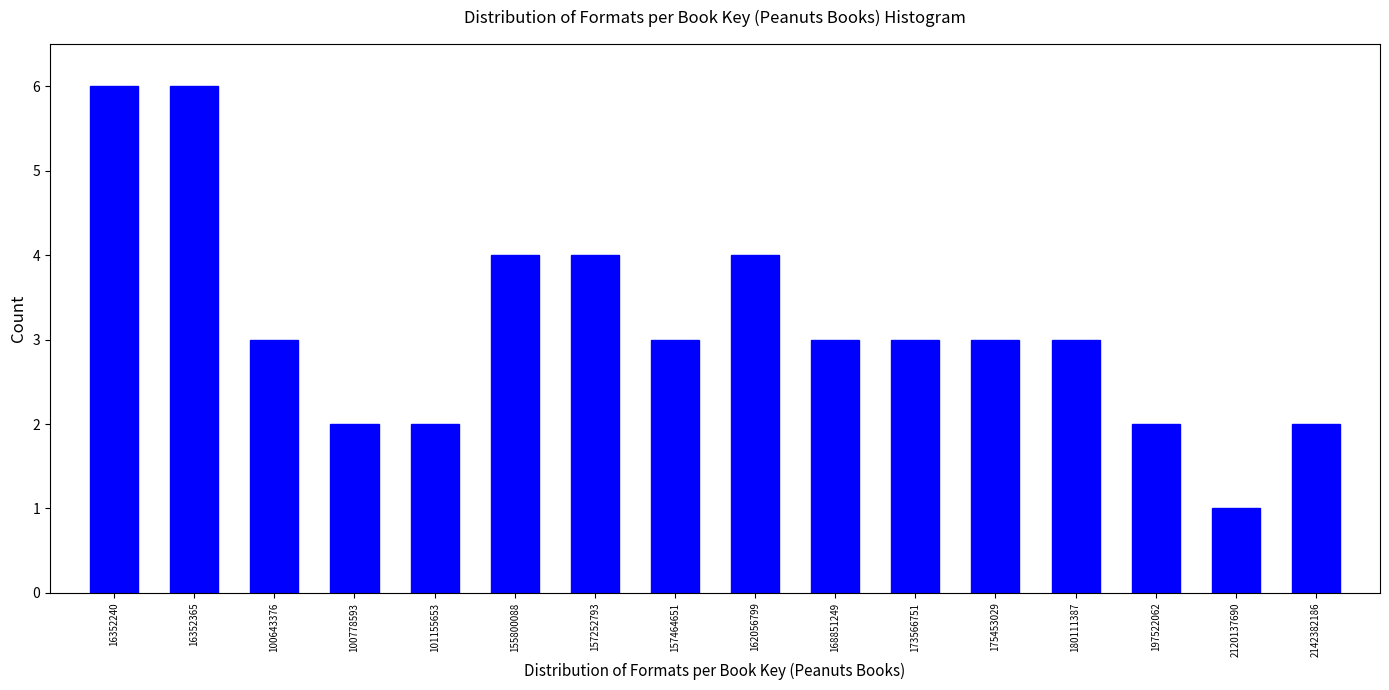

Reading right to left, list all the values displayed in this chart.

2	1	2	3	3	3	3	4	3	4	4	2	2	3	6	6